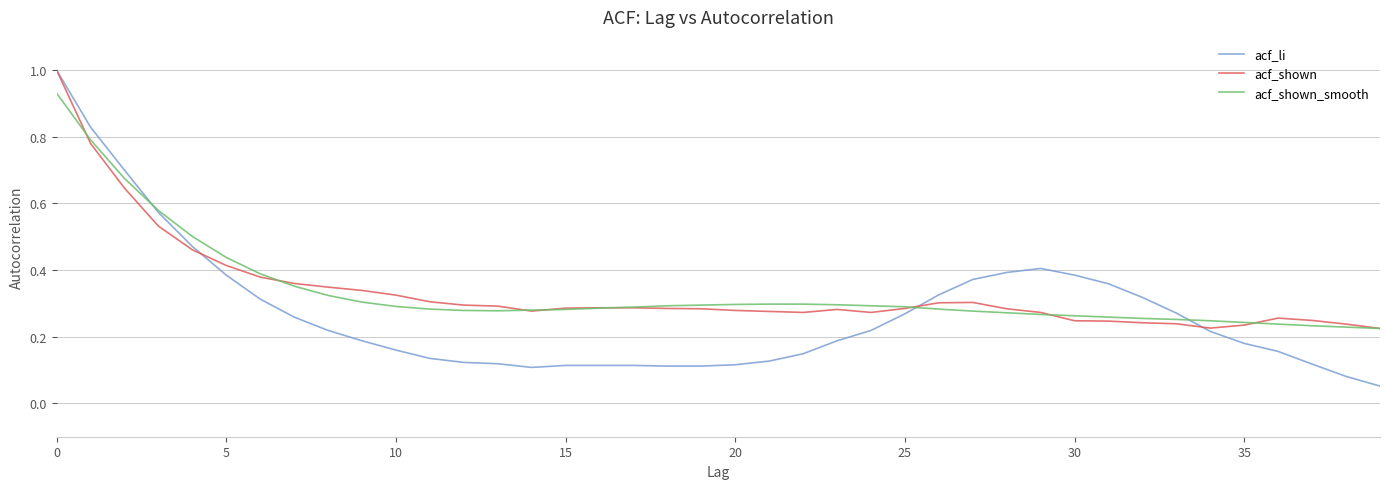

True or false: acf_shown and acf_shown_smooth cross at least once.

True